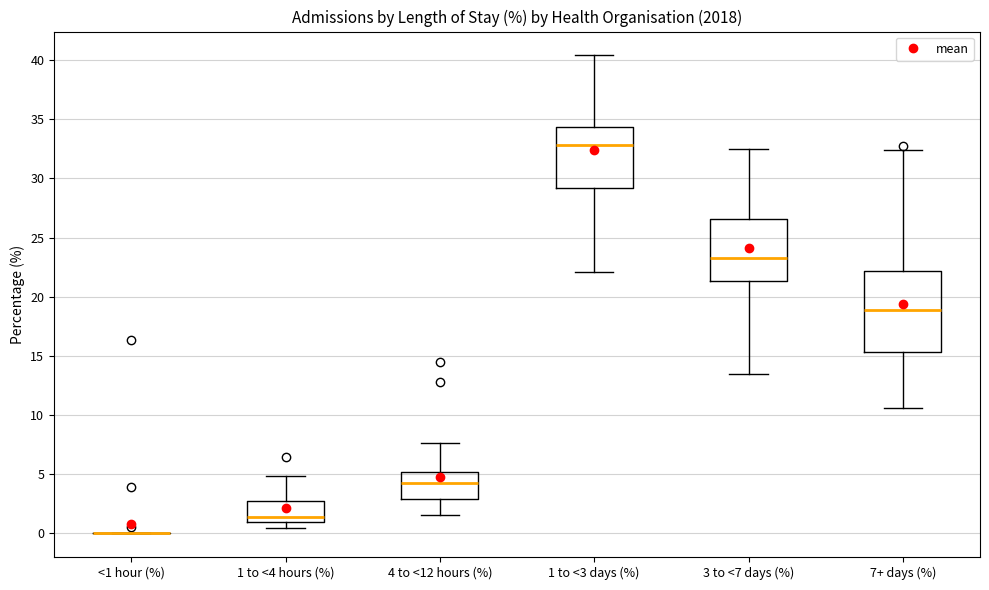

Which box is the tallest, from its lower edge to its upper edge?

7+ days (%)